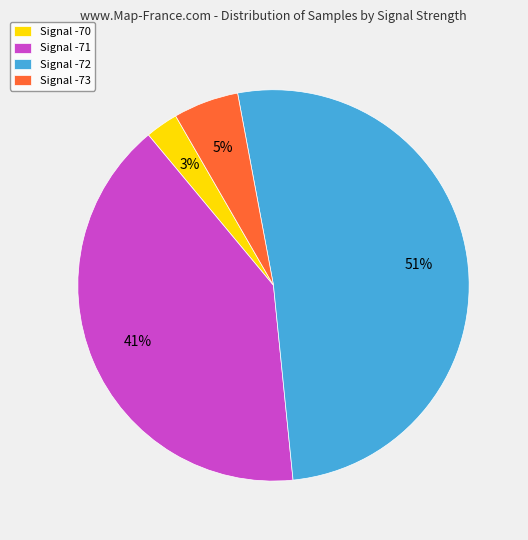

To the nearest percent, what percentage of the pie is Signal -70?

3%